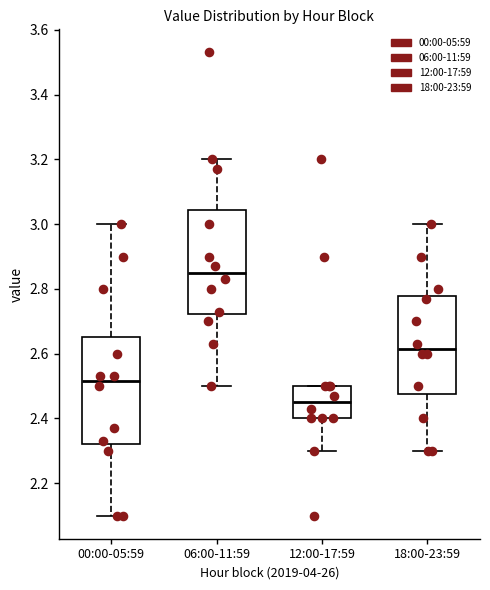

Which box's median line is the highest?

06:00-11:59